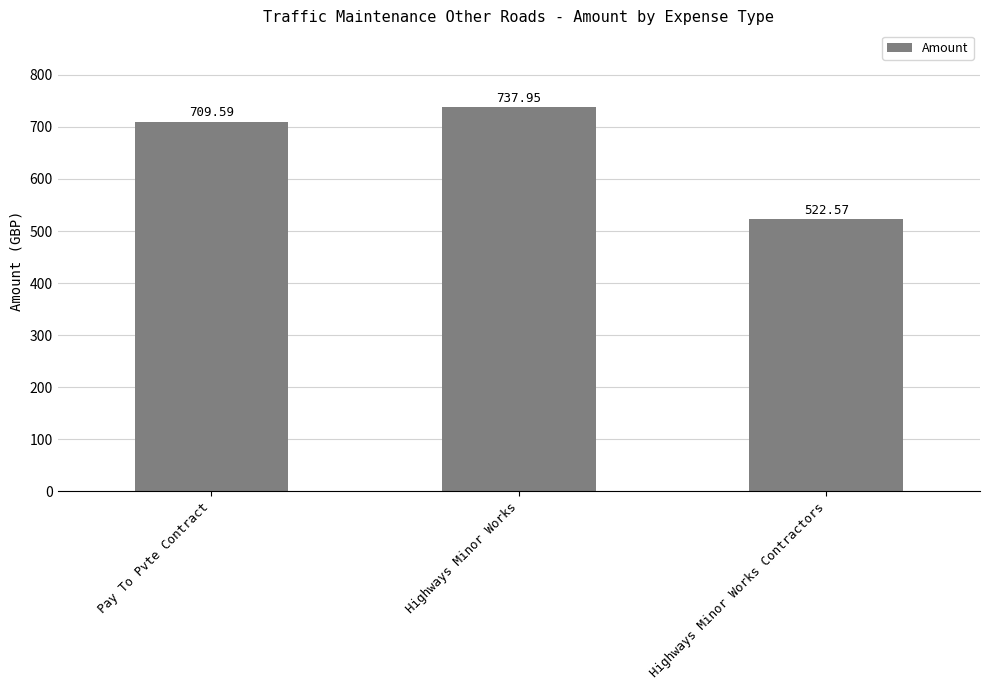

At which label is the value closest to 630?

Pay To Pvte Contract